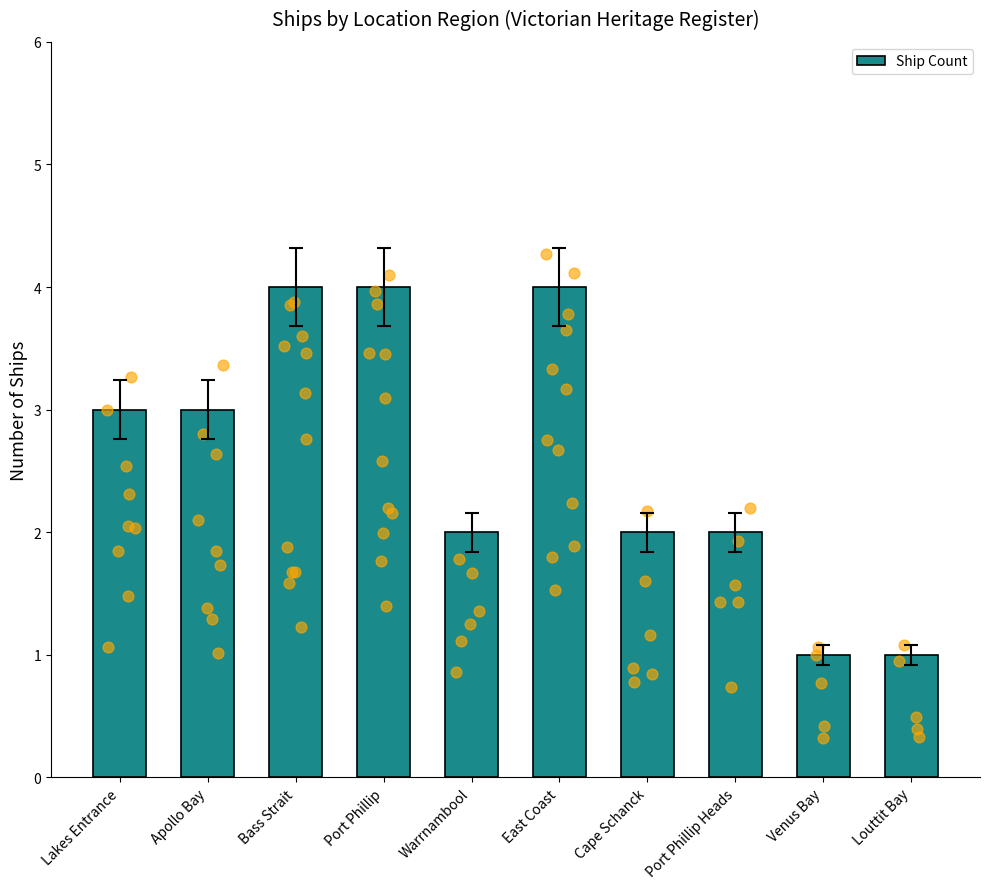

What is the change in value from Bass Strait to Louttit Bay?

-3